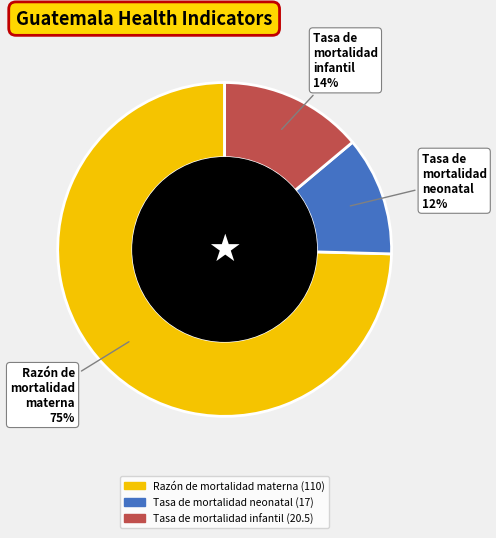

What is the ratio of the value at Tasa de mortalidad infantil to the value at Tasa de mortalidad neonatal?

1.2